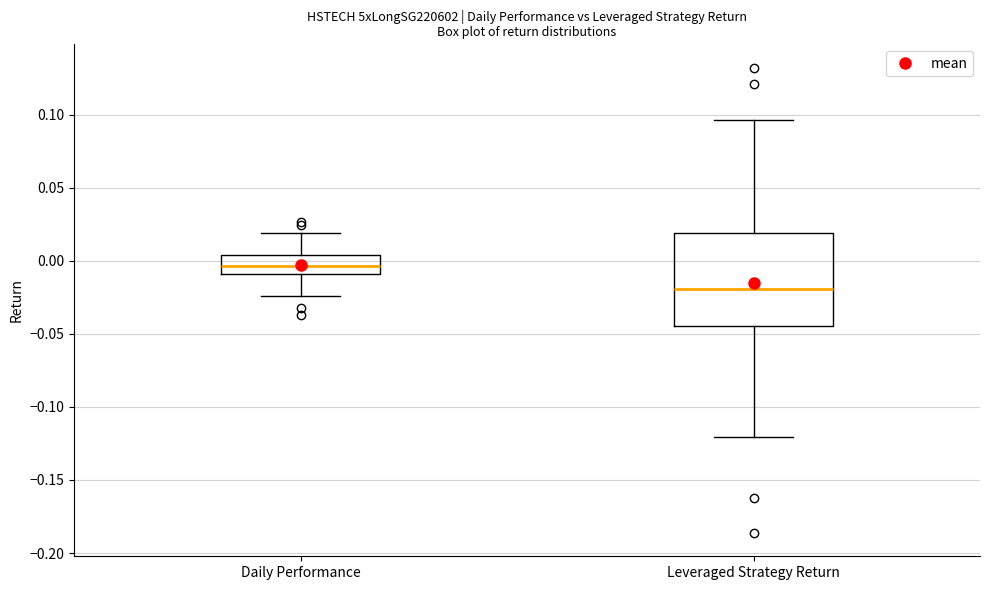

Which box has the lowest median line?

Leveraged Strategy Return